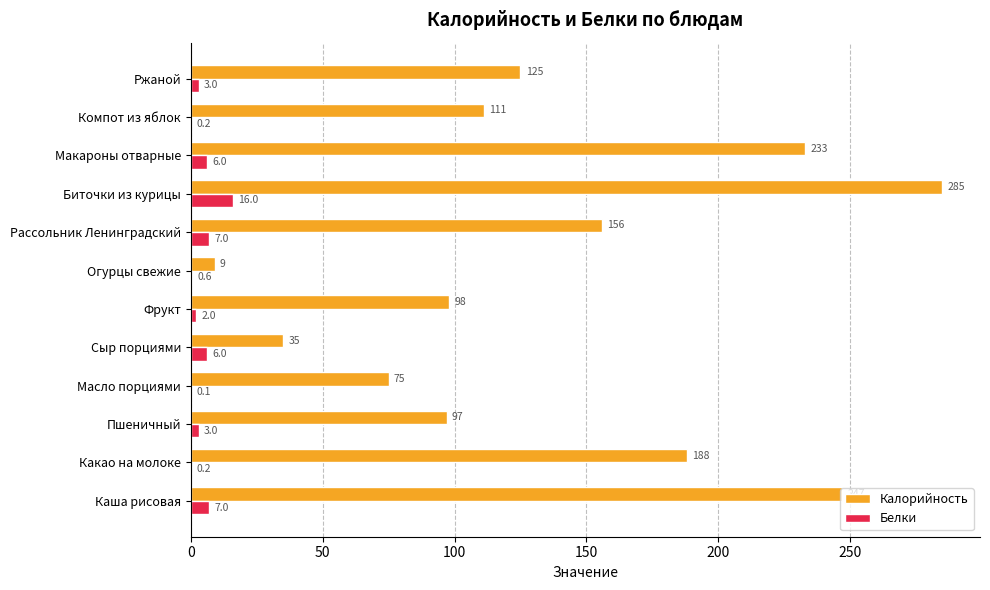

What is the sum of all Белки values?

51.1